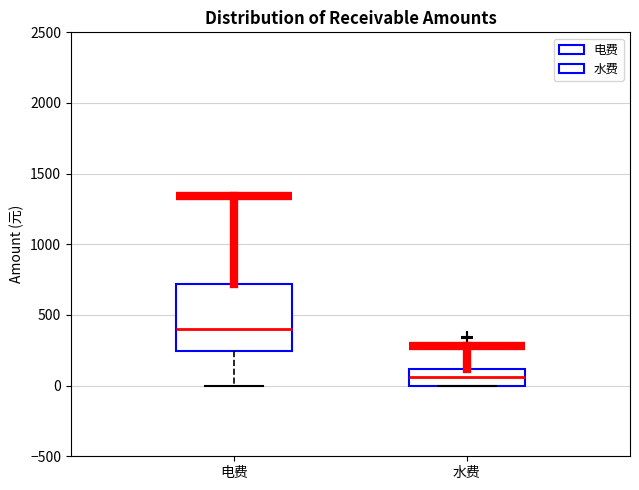

Where is the upper edge of the box for 水费 on the y-axis? The values are not printed on the chart, so give them approximately, as read against the axis.

100